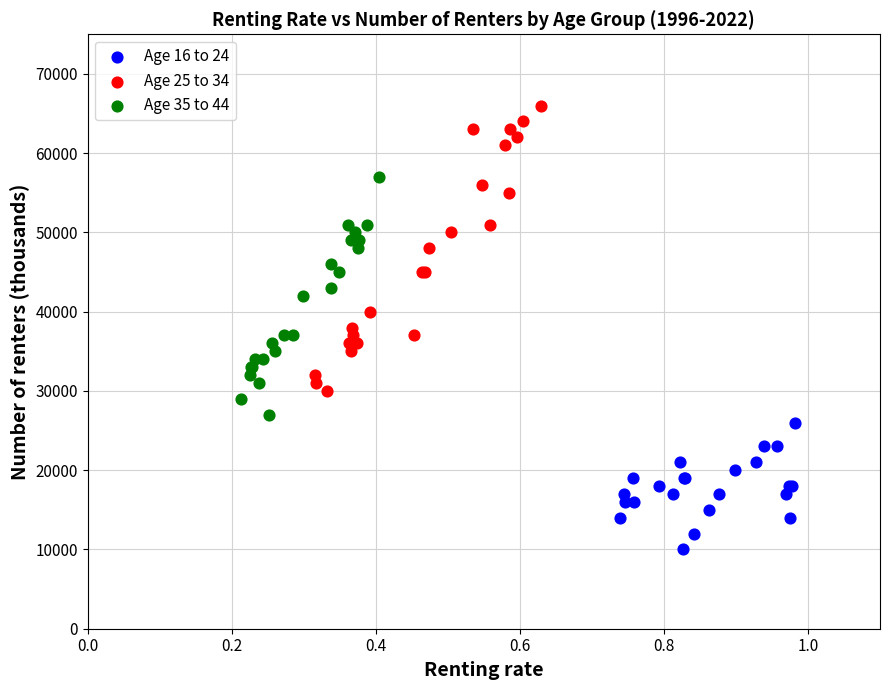

Which series contains the lowest Y value?

Age 16 to 24